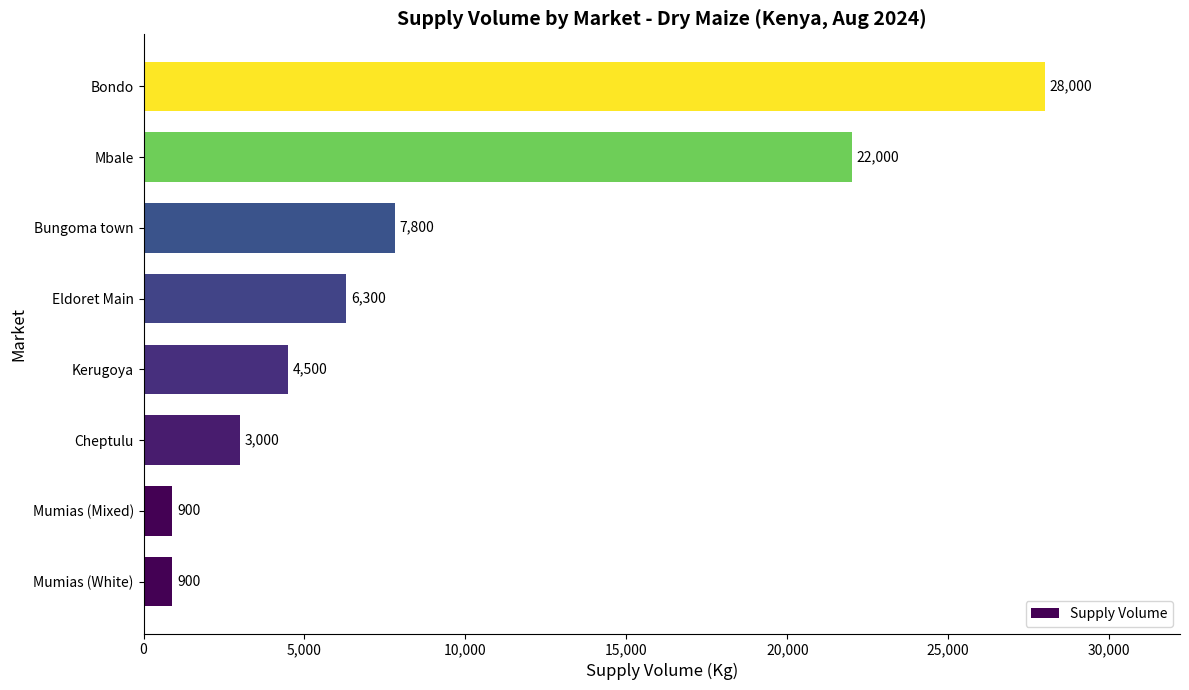

Where is the data nearest to the value 14450?

Bungoma town